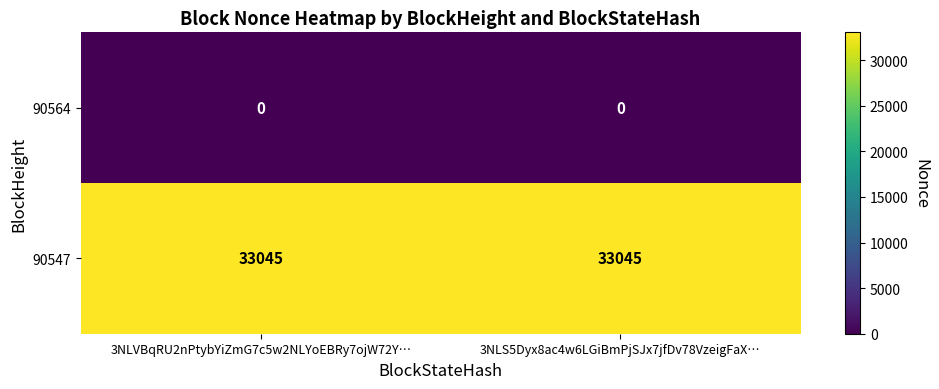

What is the difference between the highest and lowest values at 3NLVBqRU2nPtybYiZmG7c5w2NLYoEBRy7ojW72Y…?

33045